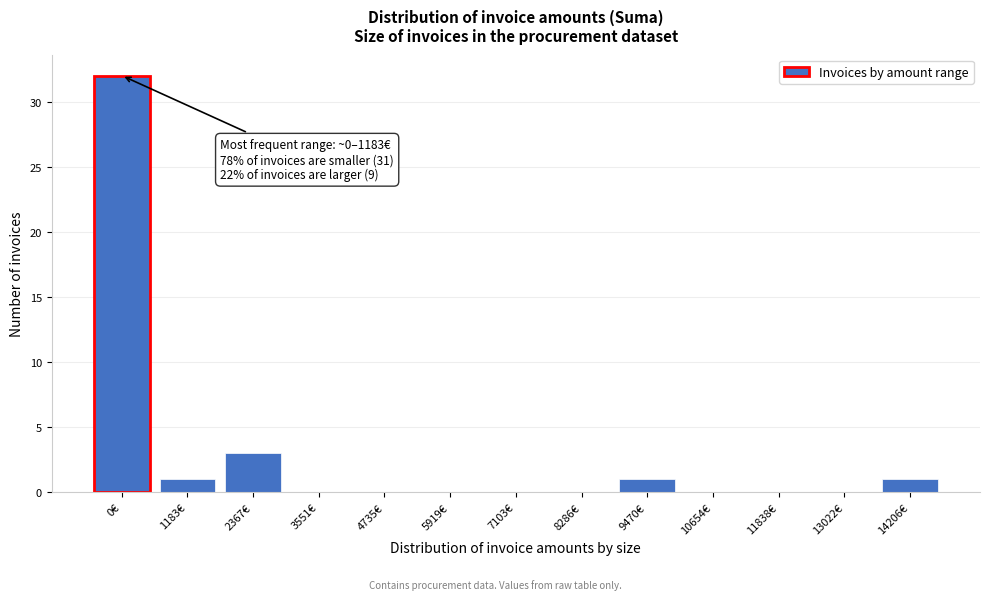

Reading right to left, what are all the values shown in this chart?

14206€=1	13022€=0	11838€=0	10654€=0	9470€=1	8286€=0	7103€=0	5919€=0	4735€=0	3551€=0	2367€=3	1183€=1	0€=32